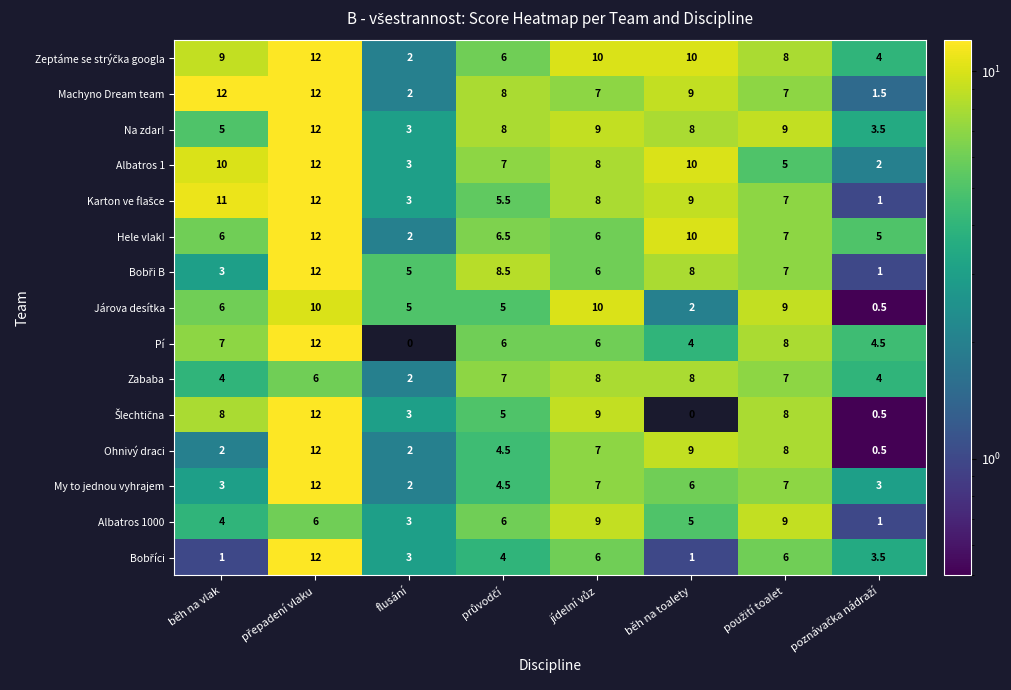

What is the sum of the Ohnivý draci values at flusání and běh na toalety?

11.0